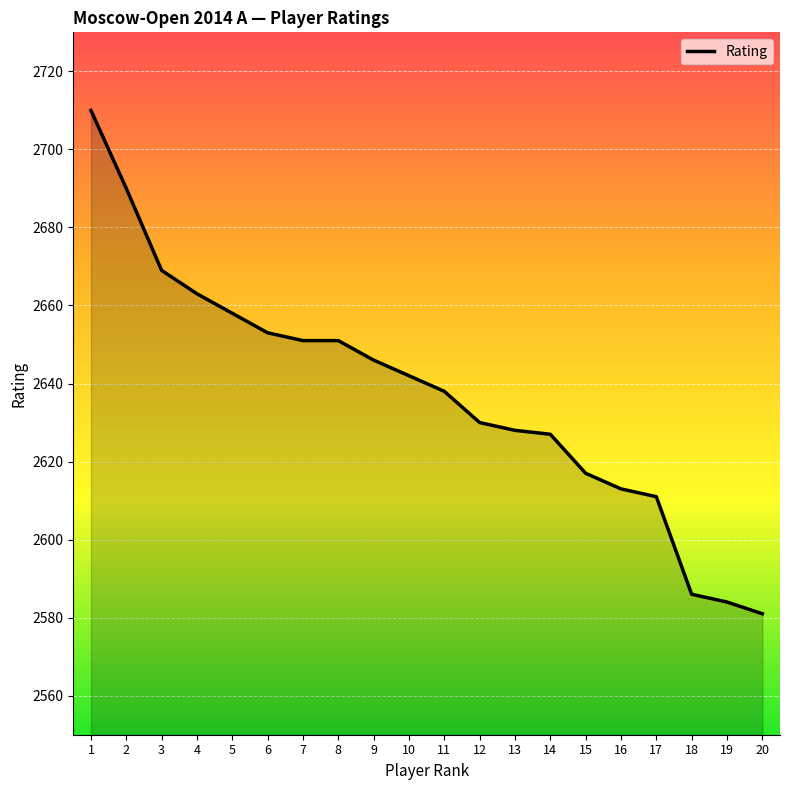

What is the greatest value displayed?

2710